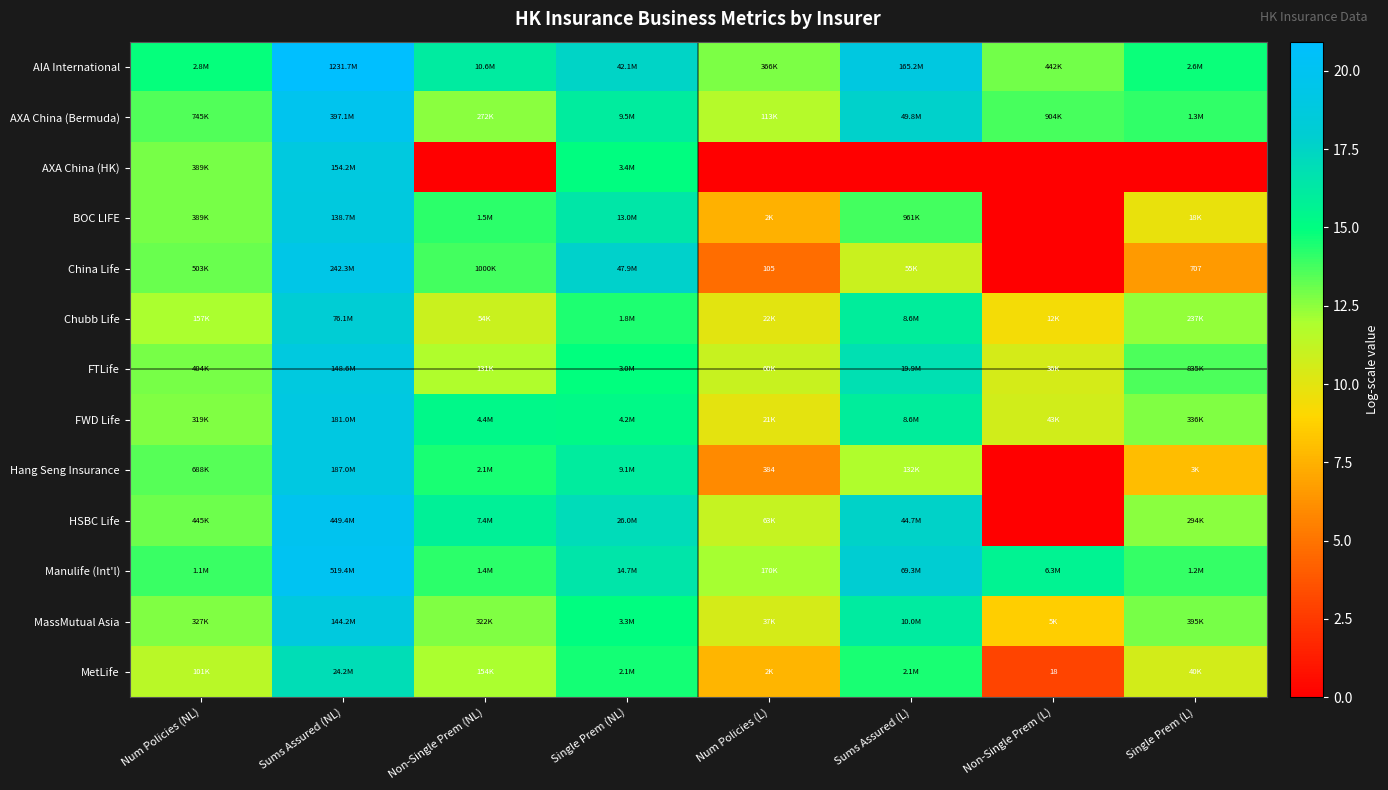

Is it true that HSBC Life equals 9.2 at Sums Assured (L)?

False